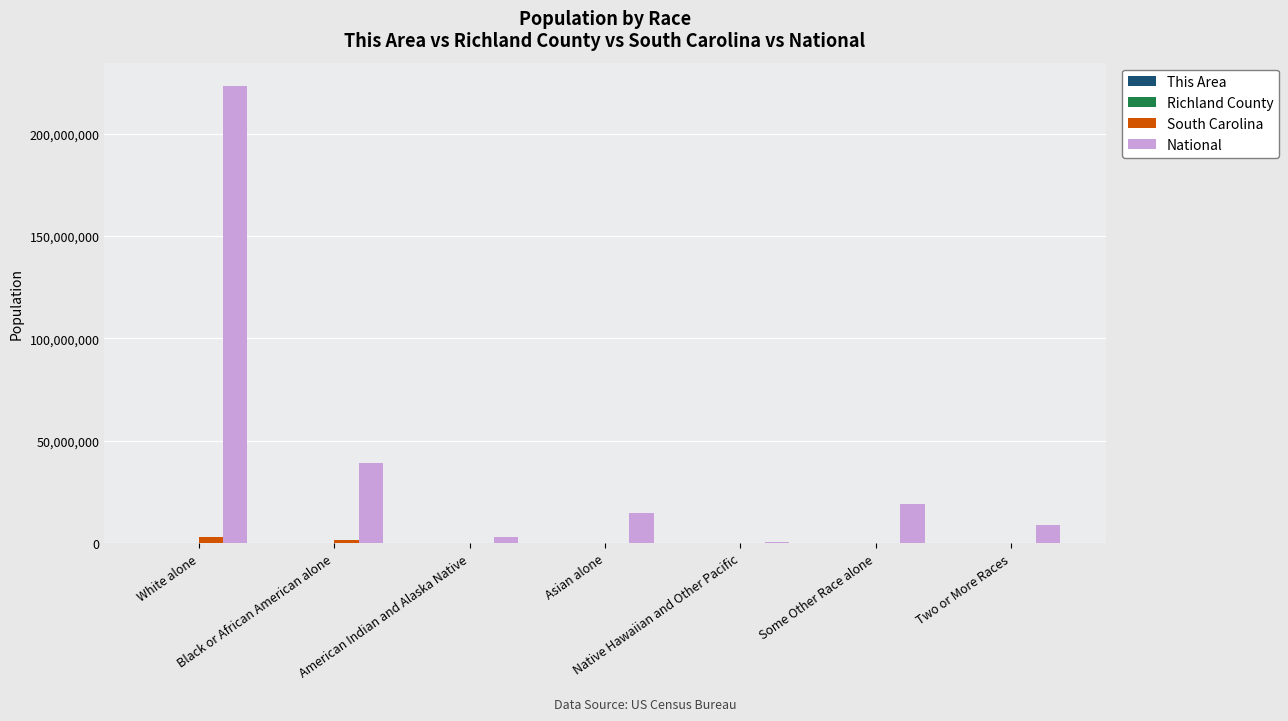

What is the maximum value for National?

223553265